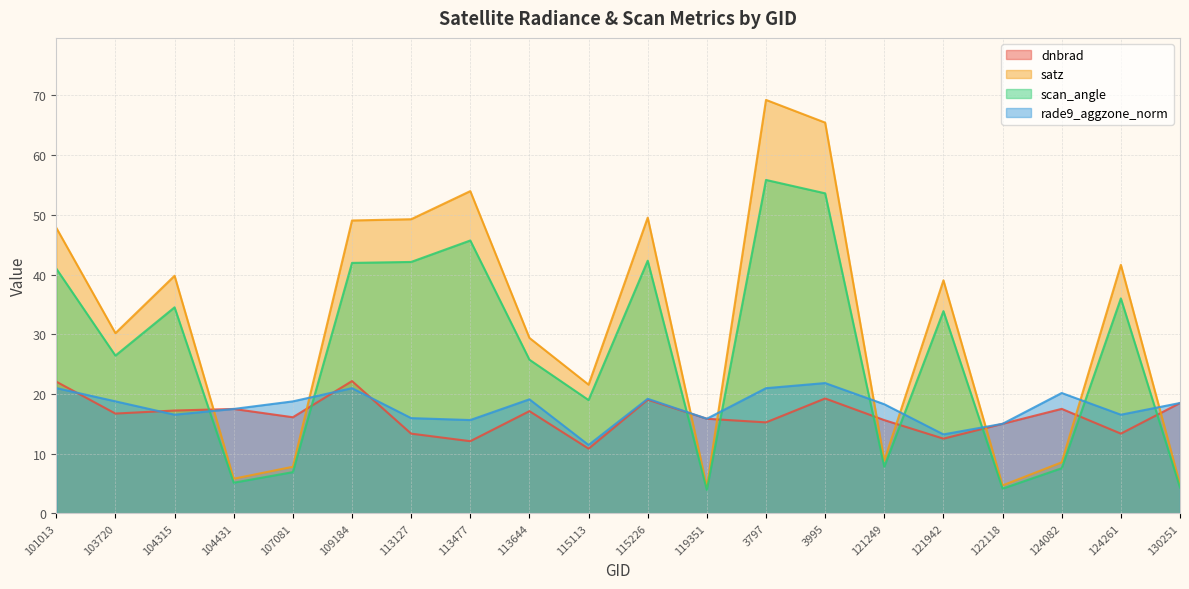

Rank the series by their maximum value, from lowest to highest.

rade9_aggzone_norm, dnbrad, scan_angle, satz